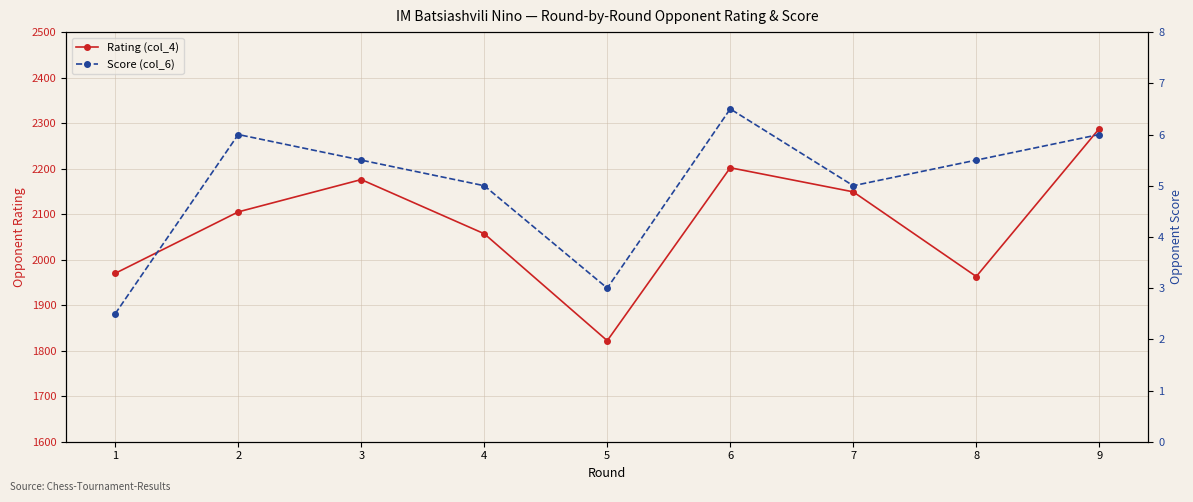

At which label is Score (col_6) closest to 4?

4